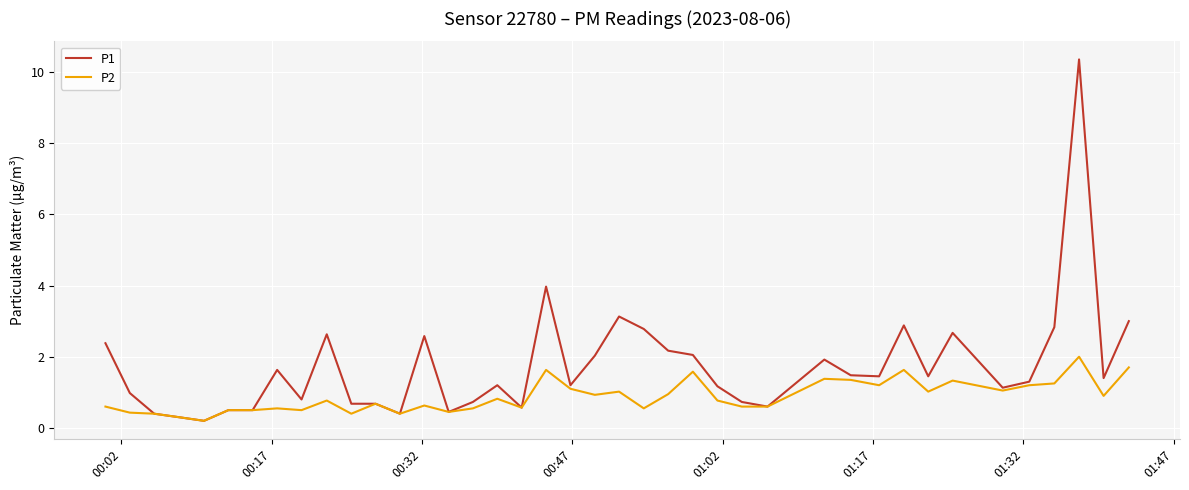

What is the average value of the P1 series?

1.7